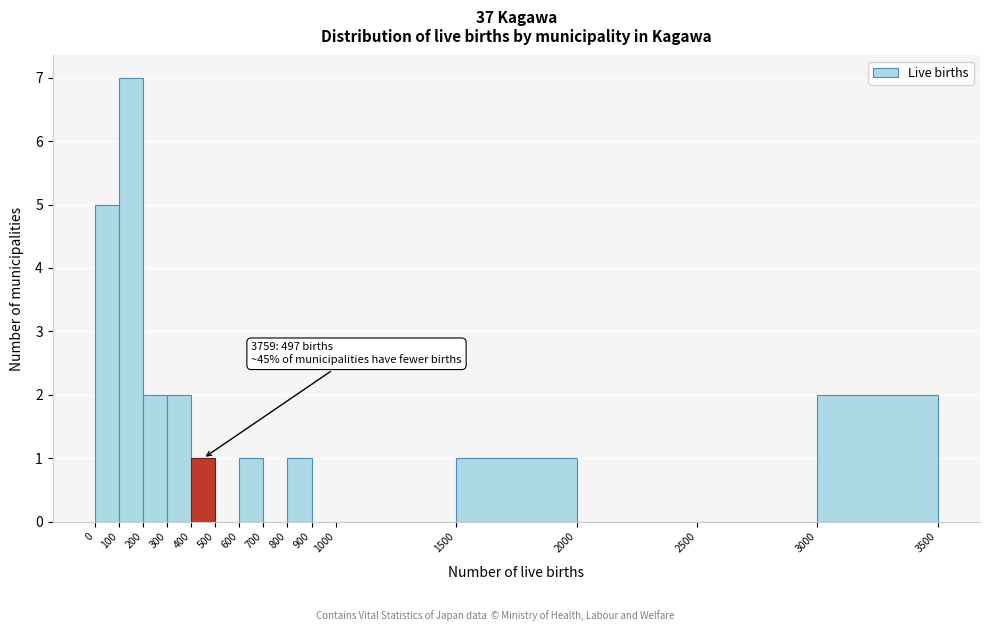

Which range on the x-axis has the tallest bar?

100 to 200